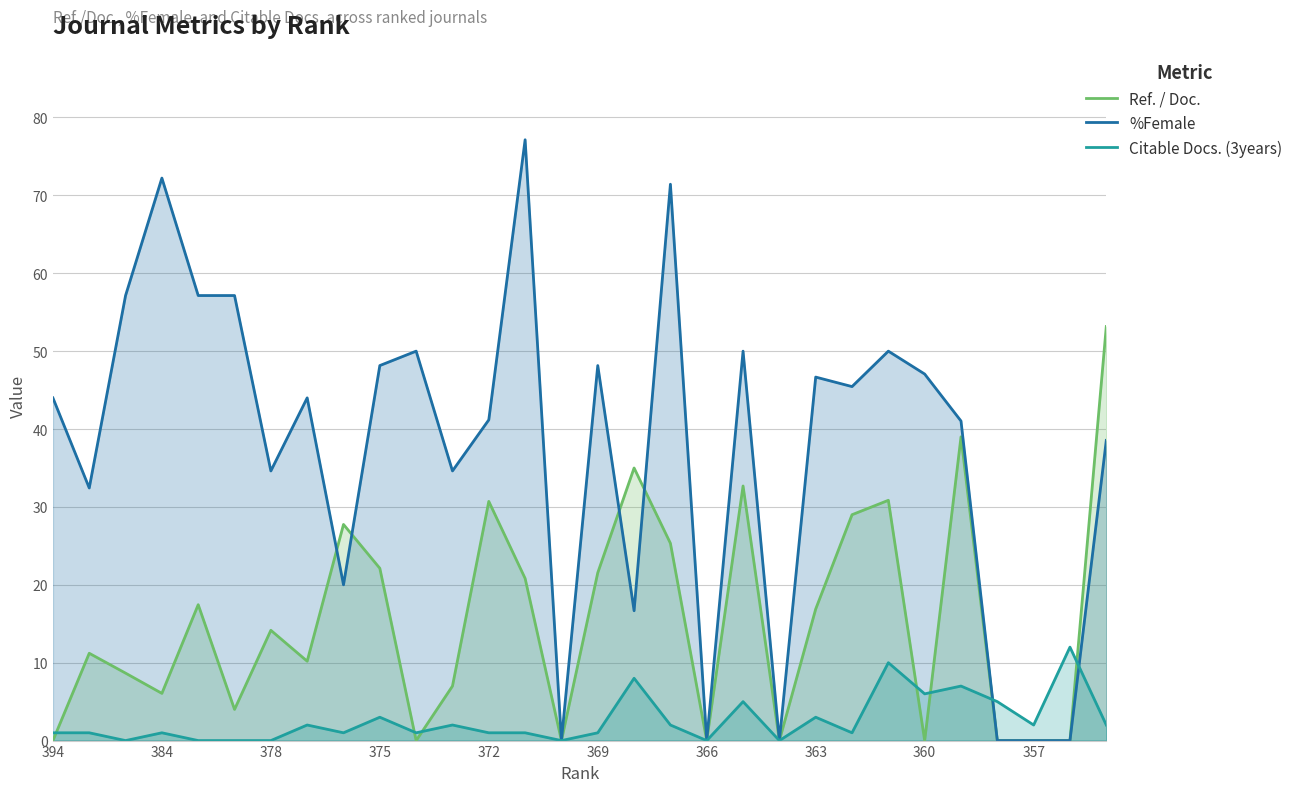

True or false: Citable Docs. (3years) has more than 1 points higher than both neighbors.

True